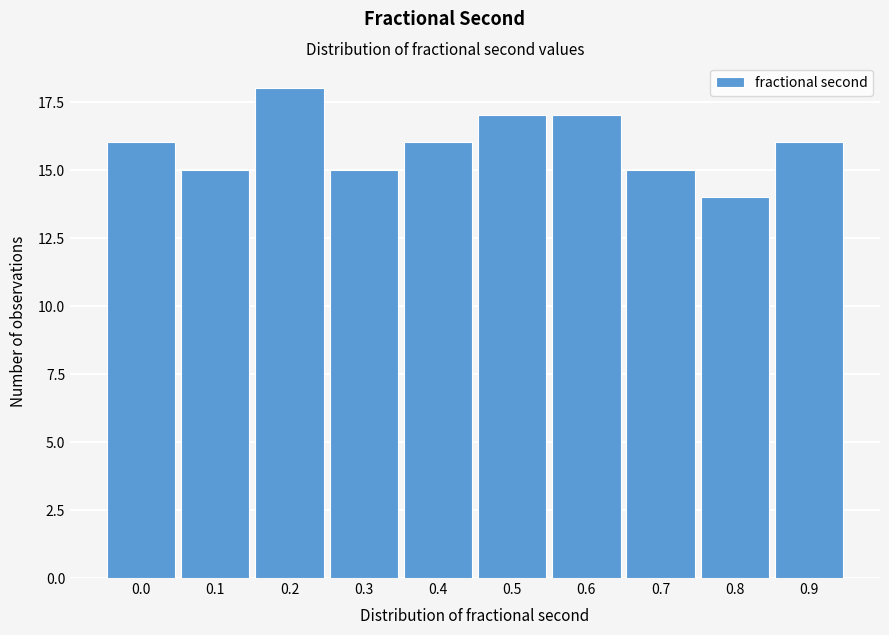

Reading left to right, transcribe all the data shown in this chart.

16	15	18	15	16	17	17	15	14	16